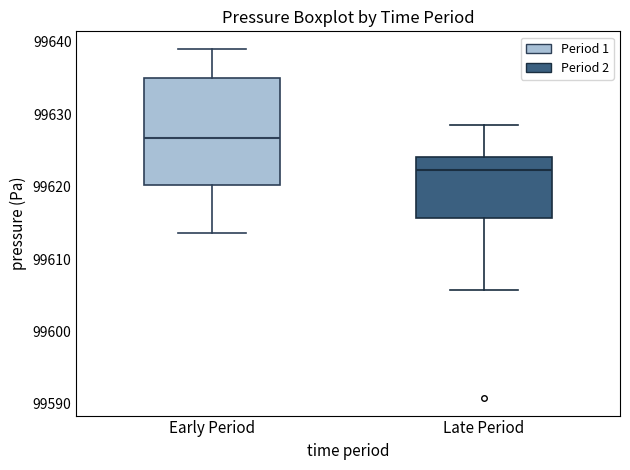

Reading left to right, transcribe this box plot: for each box, give where its median line is, the range the box spans, and where its two whiskers end, as read against the y-axis. The values are not printed on the chart, so give them approximately, as read against the axis.

Early Period: median 99627, box 99620 to 99635, whiskers 99614 to 99639
Late Period: median 99622, box 99616 to 99624, whiskers 99606 to 99629